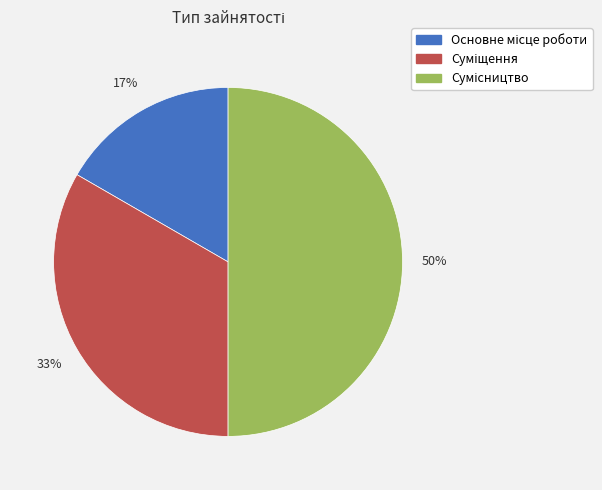

To the nearest percent, what is the difference between the largest and smallest slice percentages?

33%